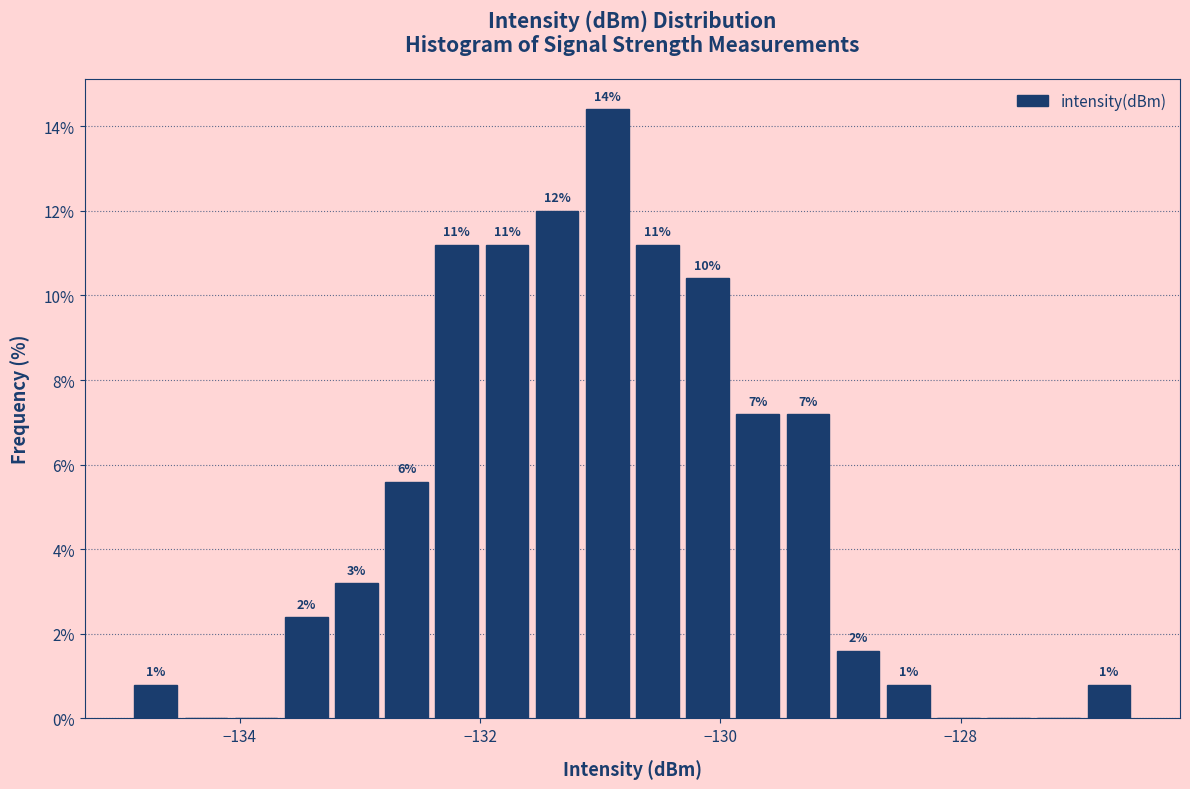

Read against the x-axis, roughly where is the centre of the tallest bar?

-131.0